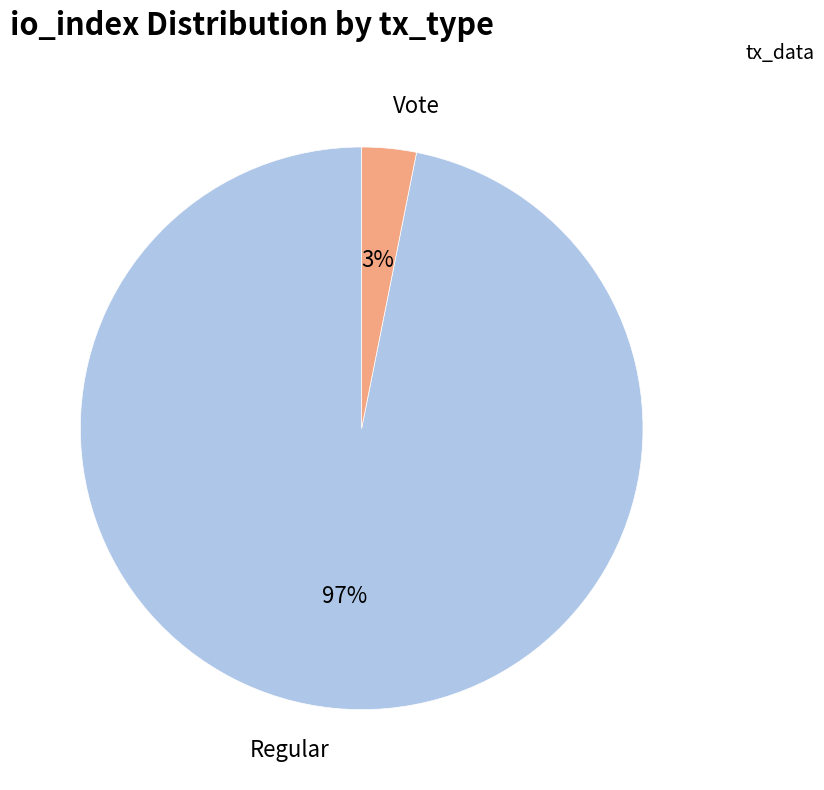

What percentage is the Regular slice, to the nearest percent?

97%